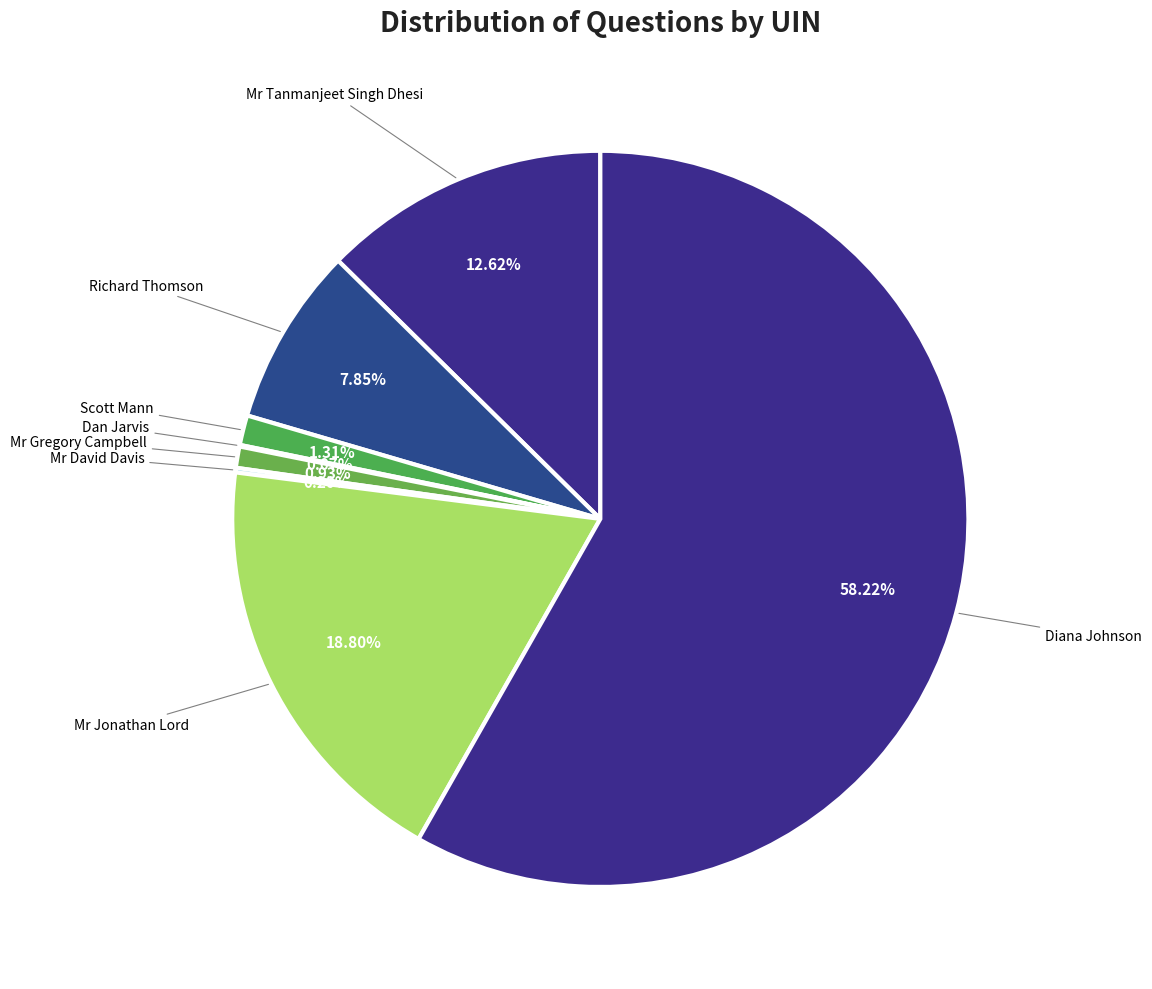

Which slice is the largest?

Diana Johnson